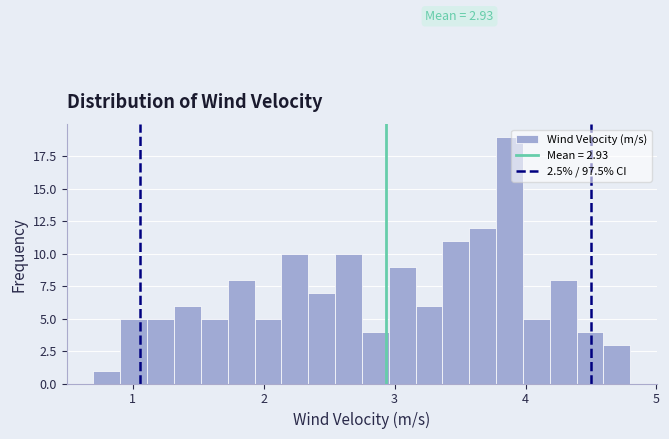

Read against the x-axis, roughly where is the centre of the tallest bar?

3.9